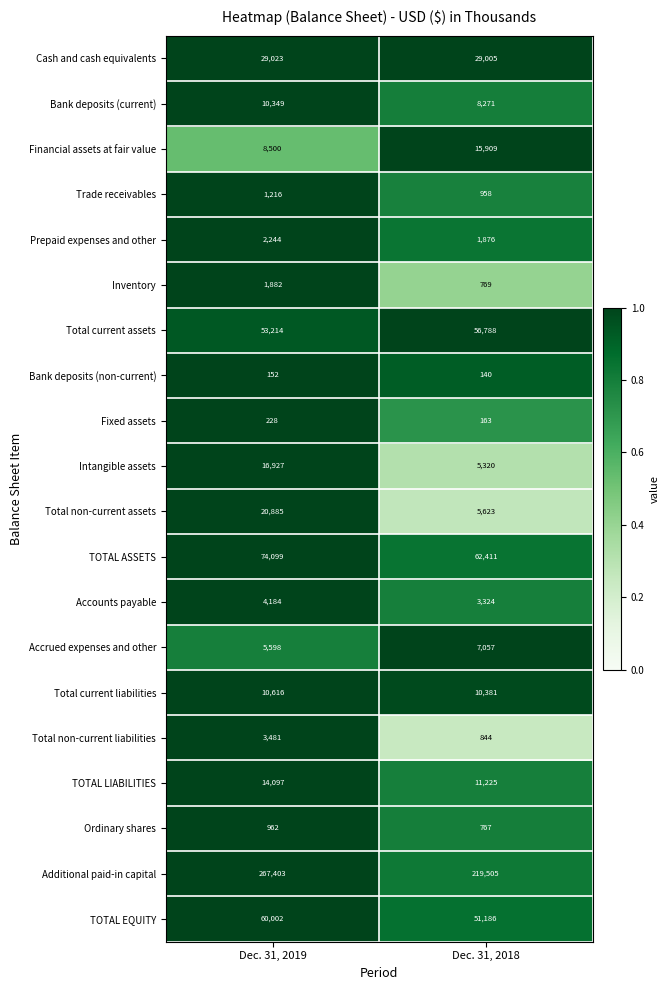

How many distinct data groups are displayed?

20